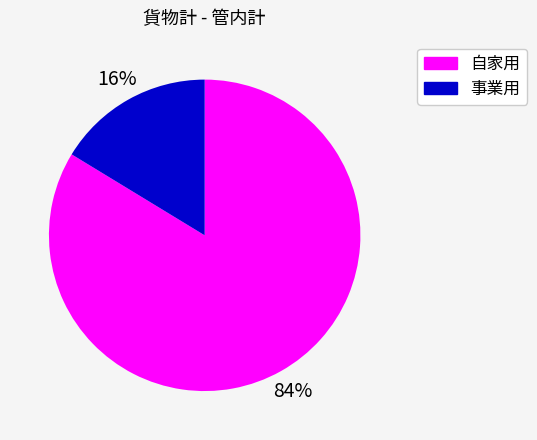

Between 自家用 and 事業用, which is larger?

自家用